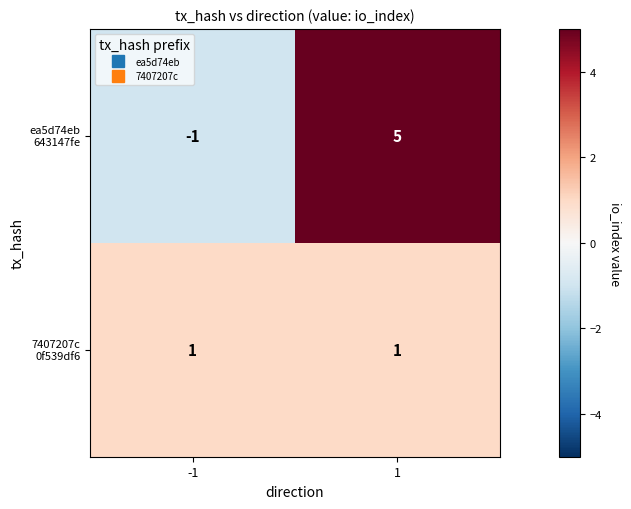

What is the maximum value shown in the chart?

5